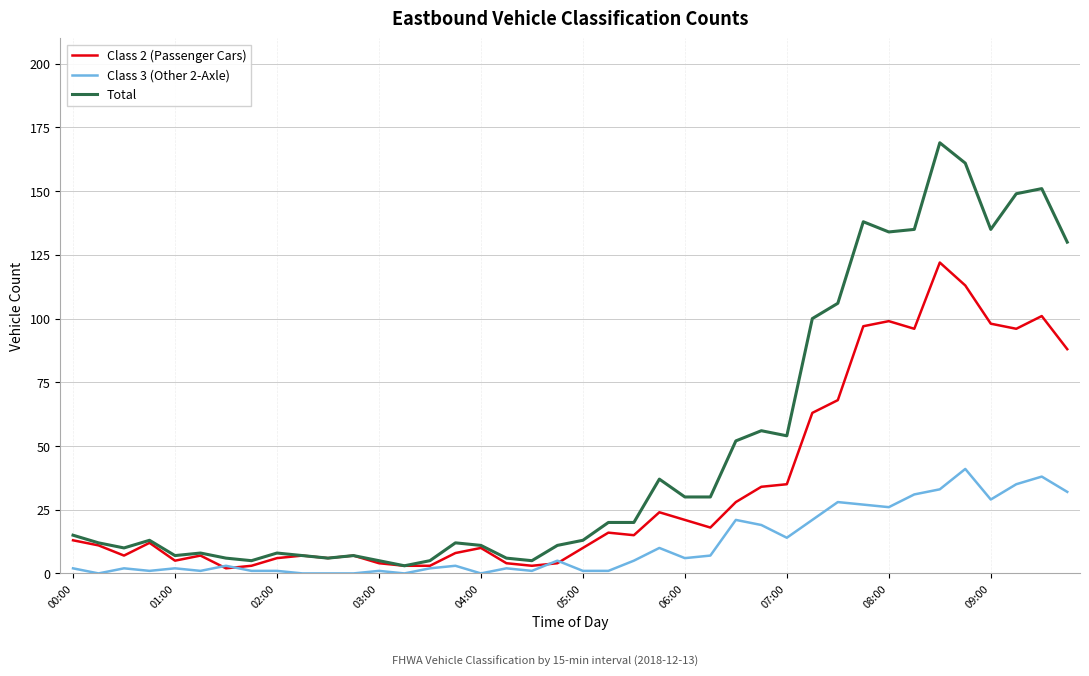

List the series in order of their peak value, highest first.

Total, Class 2 (Passenger Cars), Class 3 (Other 2-Axle)